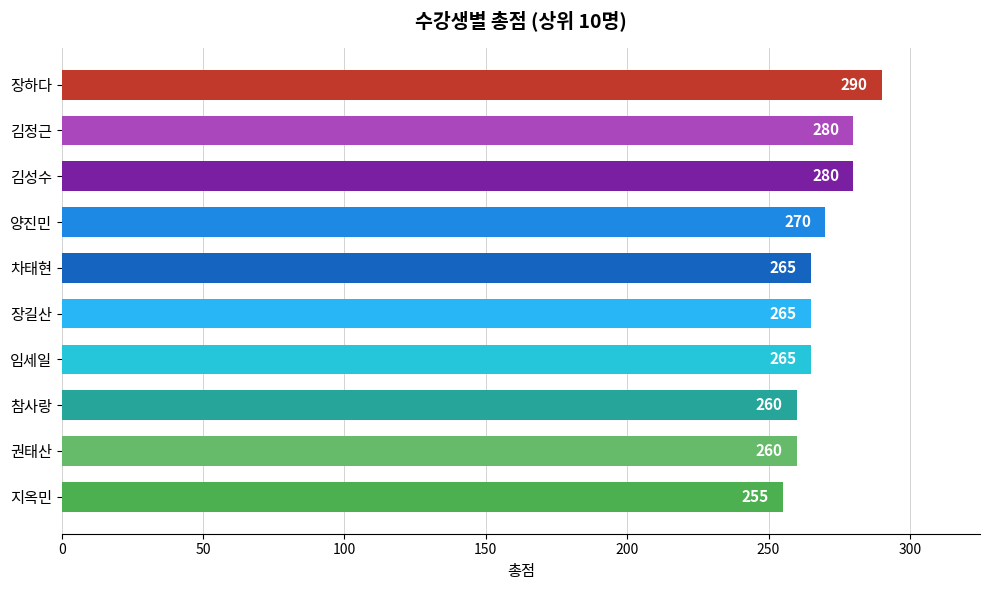

The value at 김성수 is 161. True or false?

False